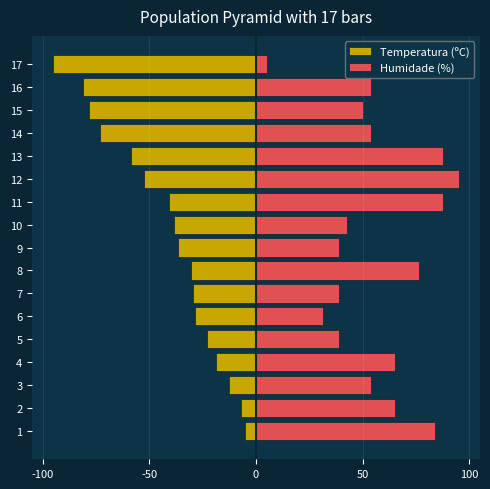

What is the difference between the second highest and minimum values in the Humidade (%) series?

82.5